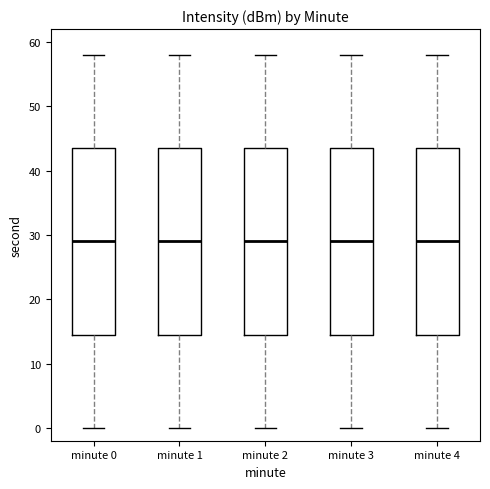

Reading left to right, read every box against the y-axis: the position of its median line, the range the box covers, and the ends of its whiskers. The values are not printed on the chart, so give them approximately, as read against the axis.

minute 0: median 29, box 15 to 44, whiskers 0 to 58
minute 1: median 29, box 15 to 44, whiskers 0 to 58
minute 2: median 29, box 15 to 44, whiskers 0 to 58
minute 3: median 29, box 15 to 44, whiskers 0 to 58
minute 4: median 29, box 15 to 44, whiskers 0 to 58